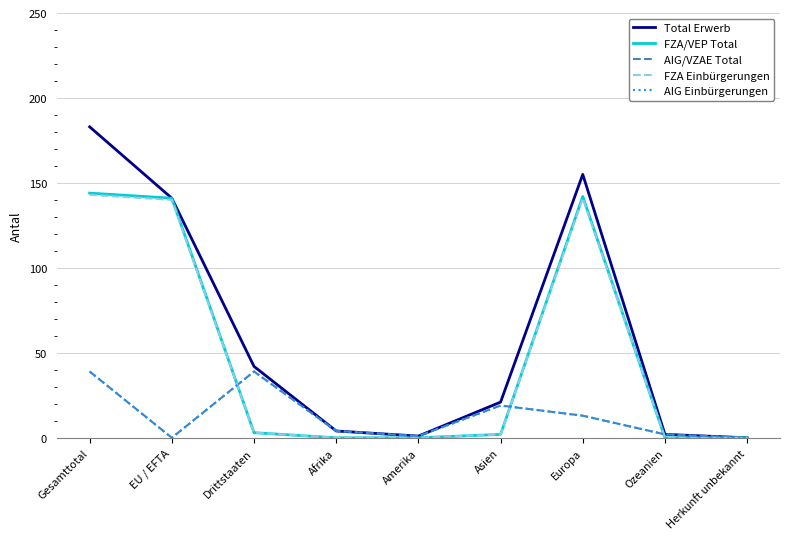

At Drittstaaten, list the series in order from smallest to largest.

FZA/VEP Total, FZA Einbürgerungen, AIG/VZAE Total, AIG Einbürgerungen, Total Erwerb